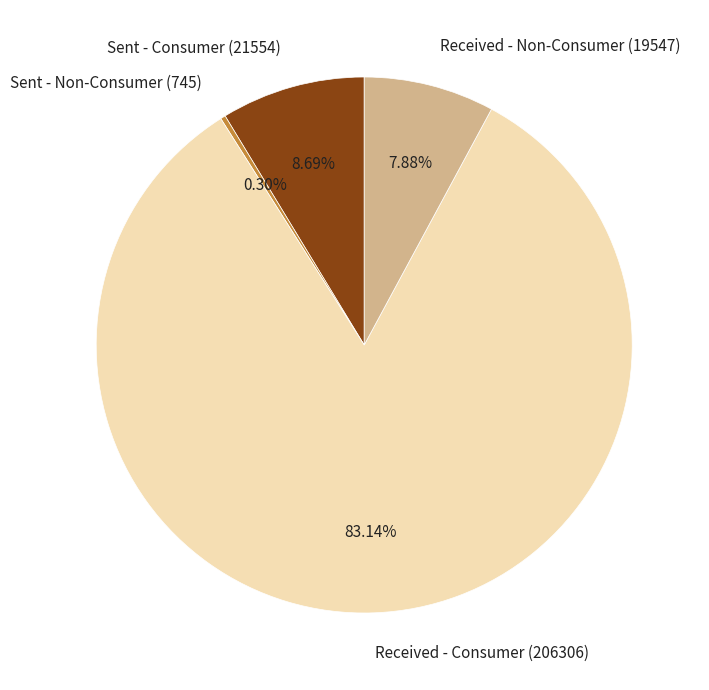

The Sent - Consumer (21554) slice represents 17% of the pie. True or false?

False